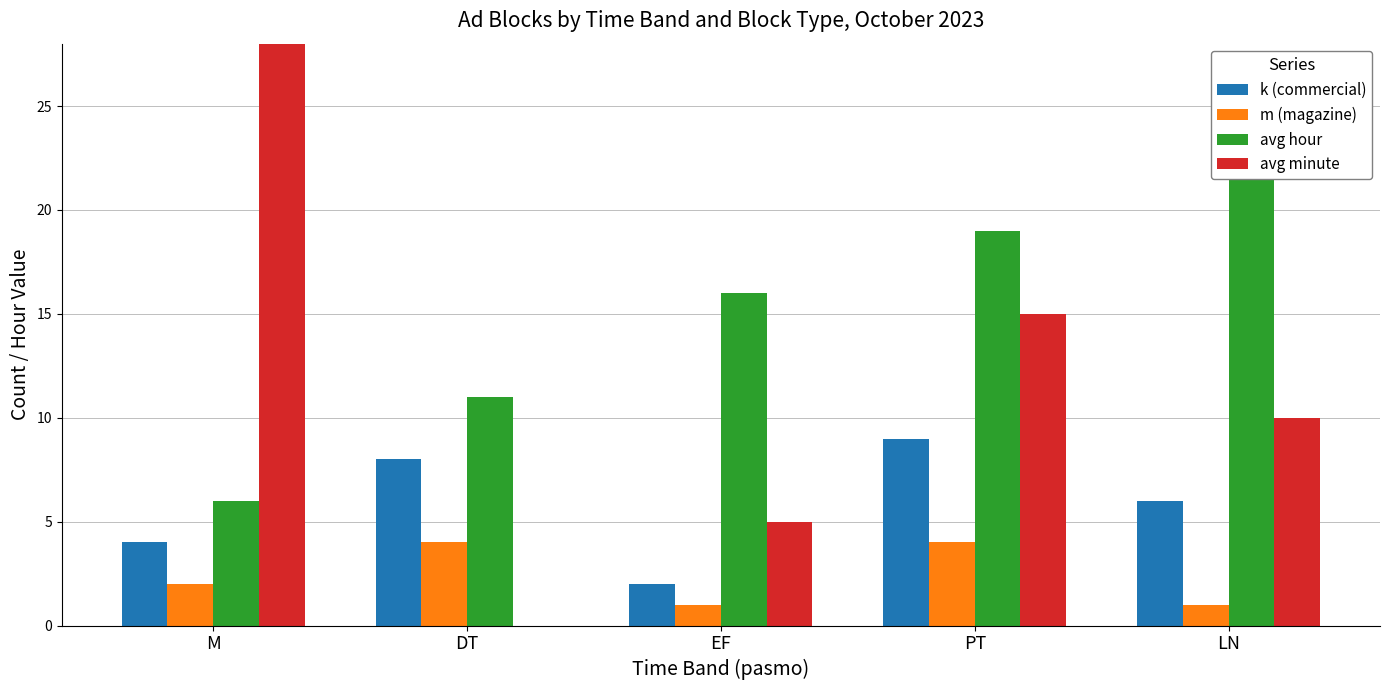

How many data points in avg minute are less than 10?

2